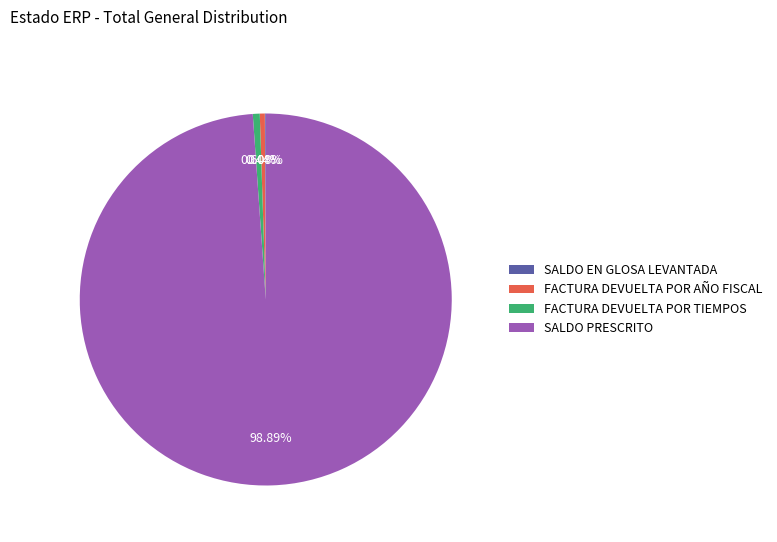

Which slice represents more than half of the pie?

SALDO PRESCRITO